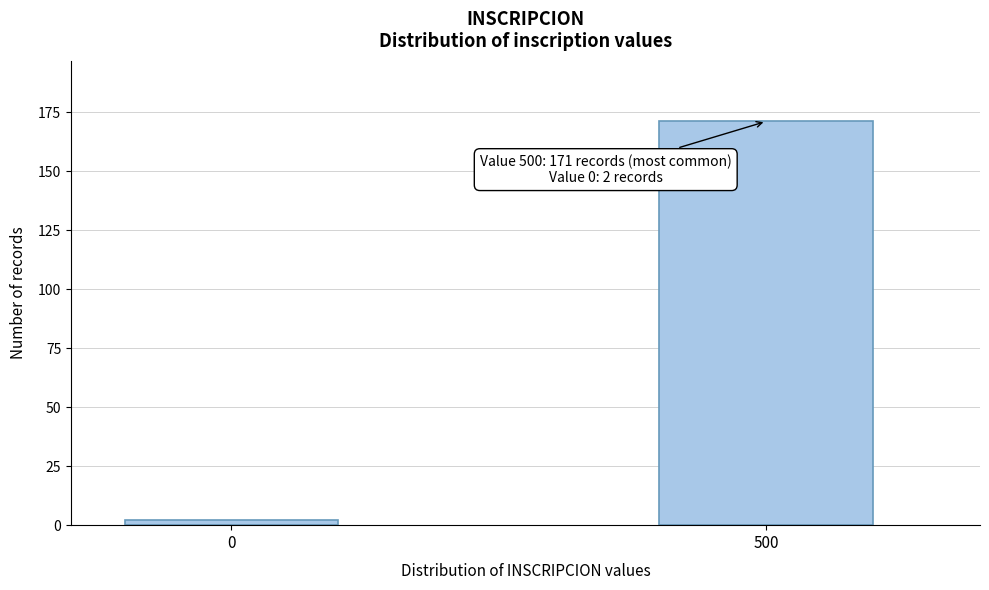

Reading right to left, extract all data points from this chart.

500=171	0=2